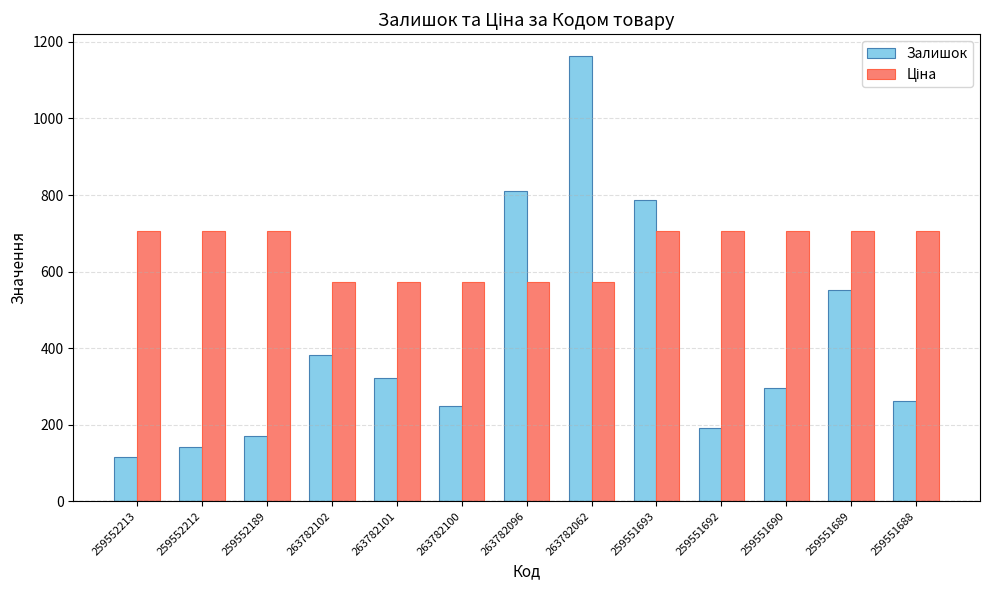

What is the lowest value of the Залишок series?

115.0